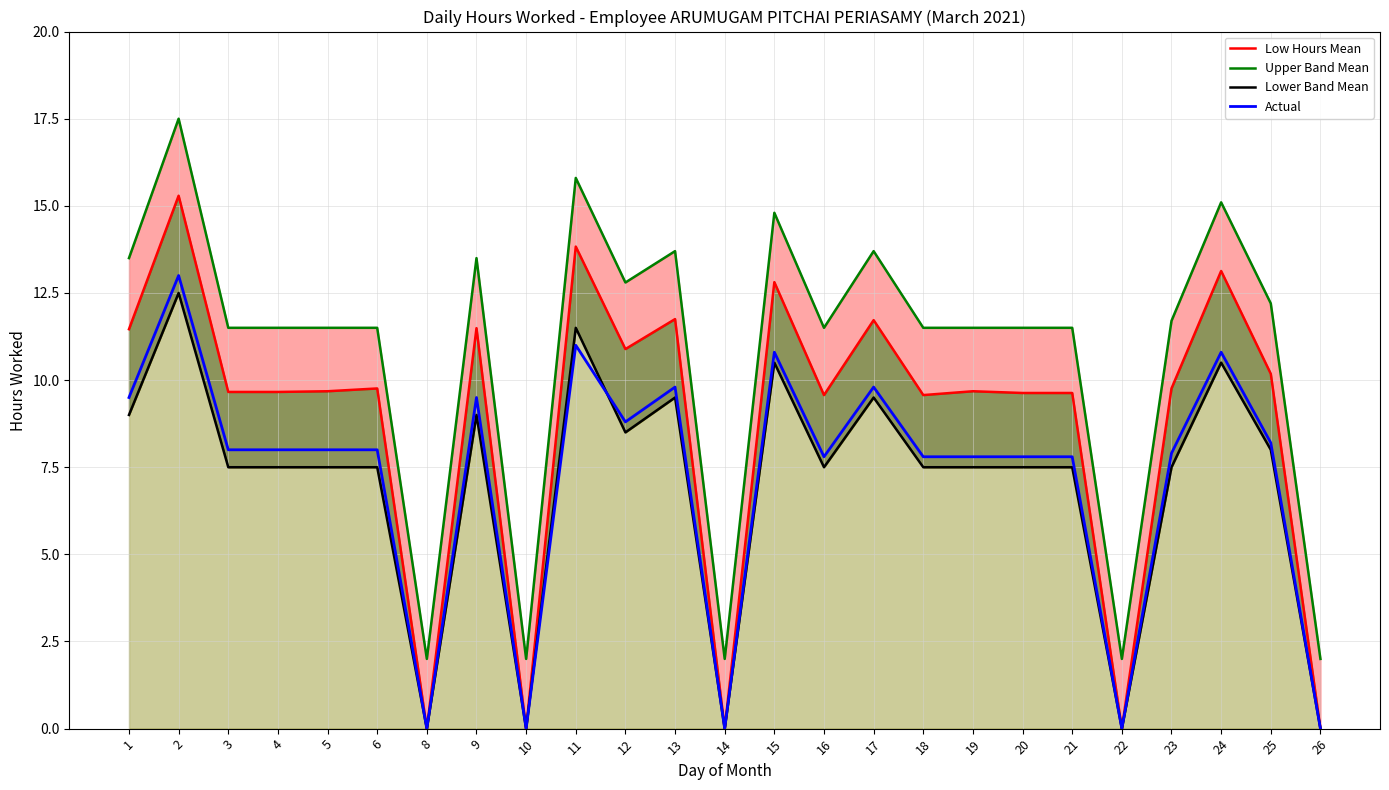

True or false: Upper Band Mean has a value of 12.2 at 25.

True